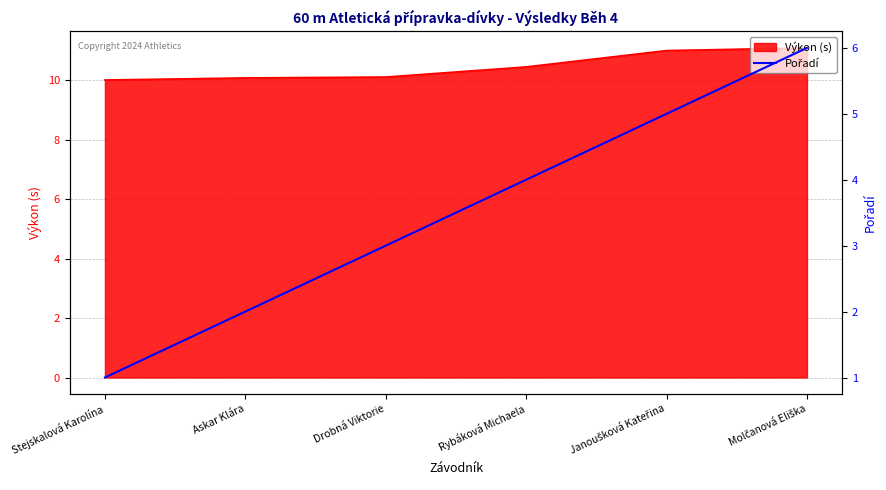

List the labels in order of value, smallest first.

Stejskalová Karolína, Askar Klára, Drobná Viktorie, Rybáková Michaela, Janoušková Kateřina, Molčanová Eliška